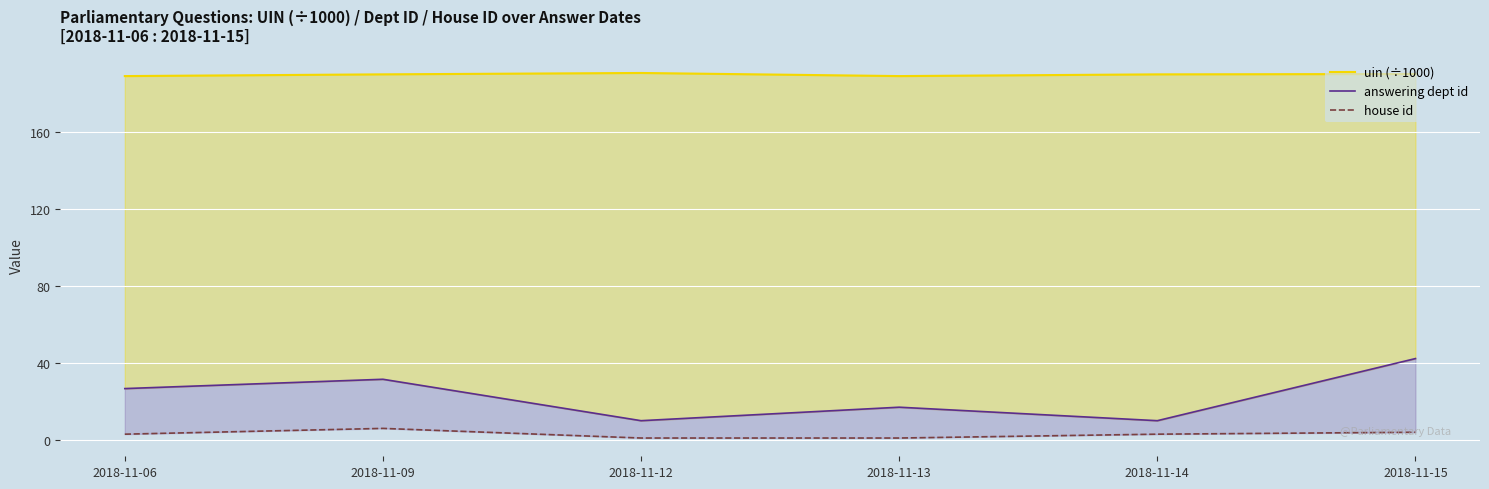

What is the difference between the highest and lowest values at 2018-11-12?

189.5